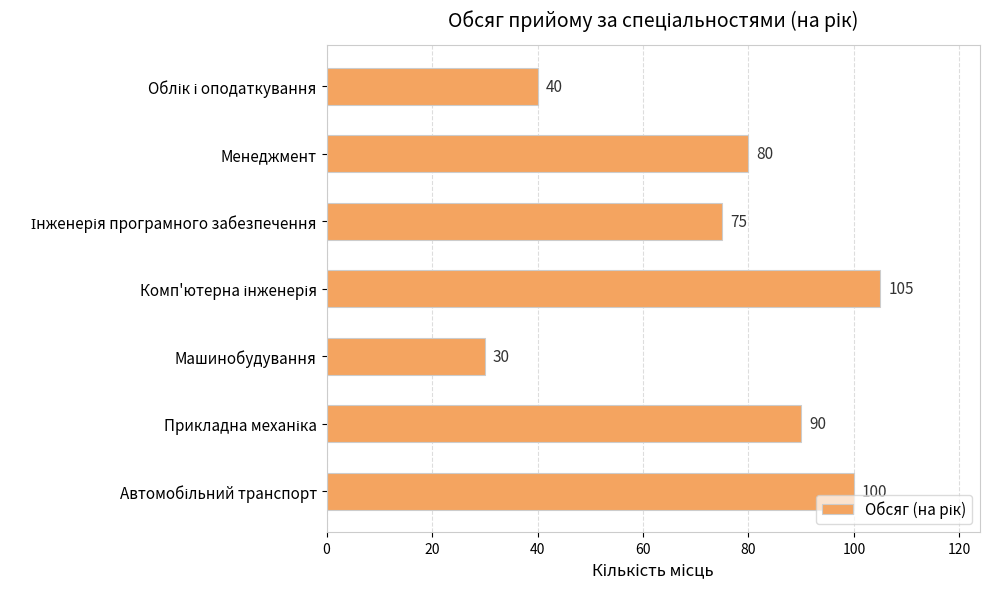

The chart shows a value of 30 at Машинобудування. True or false?

True